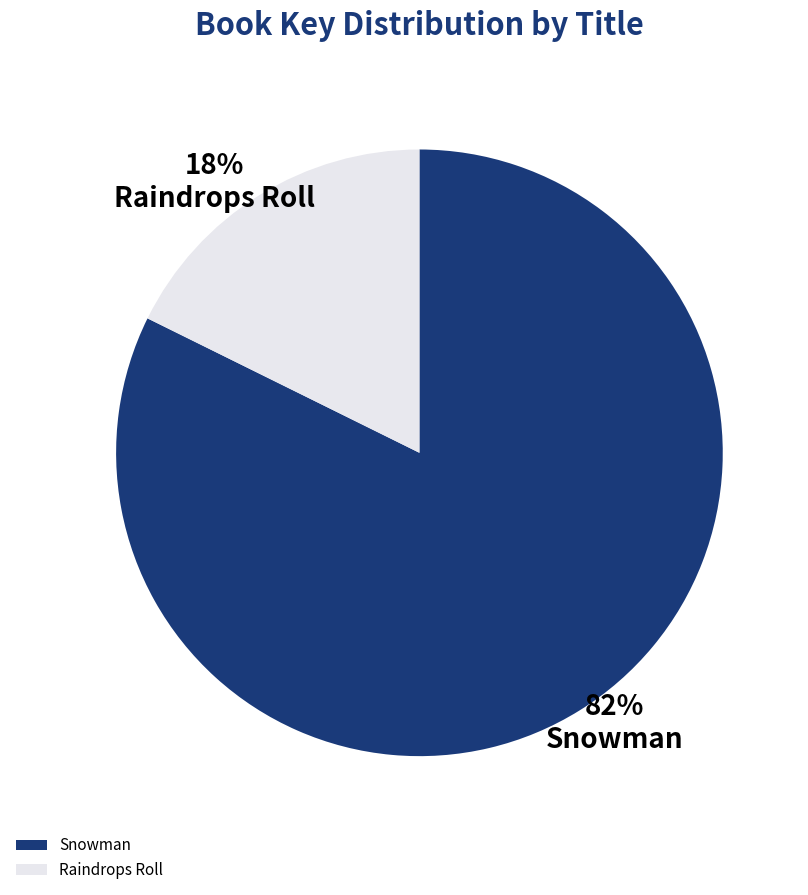

How many slices are in this pie chart?

2